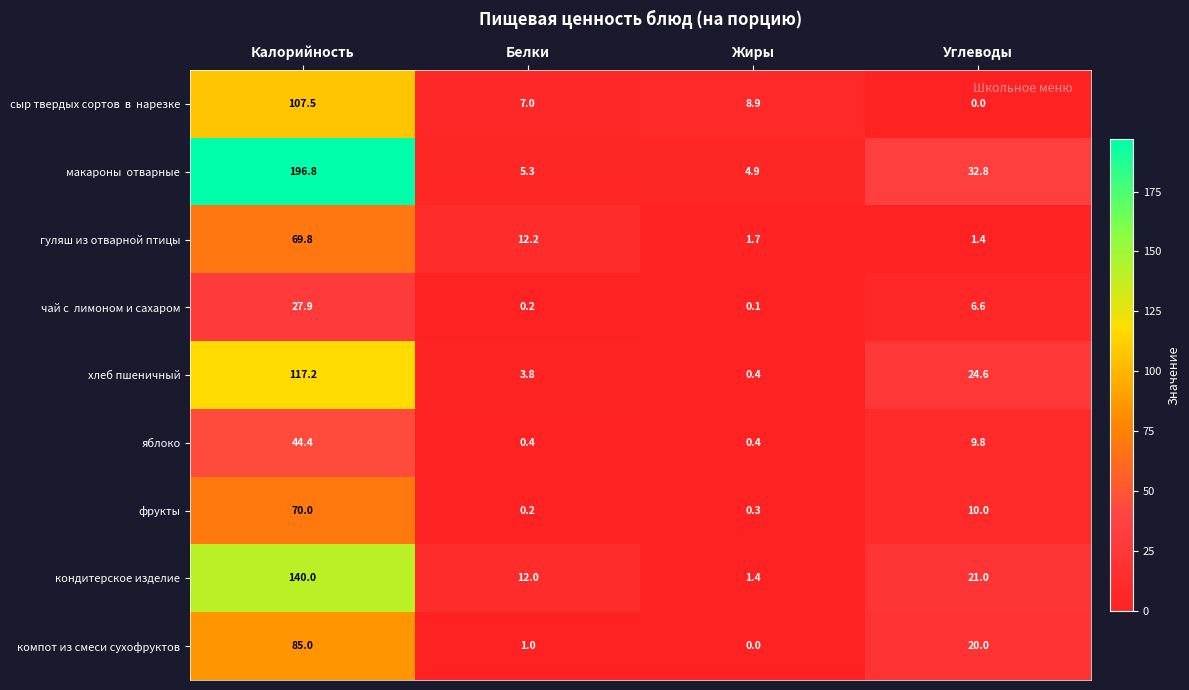

At which label does компот из смеси сухофруктов reach its minimum?

Жиры